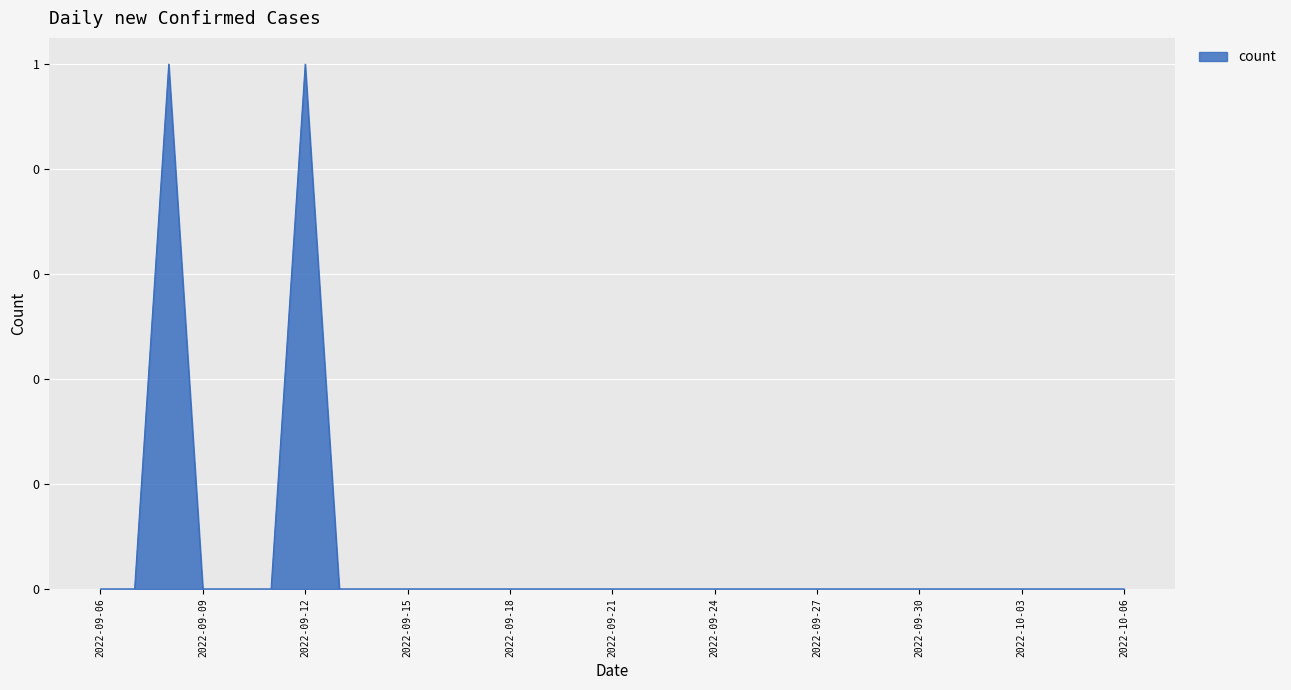

Does the chart have visible grid lines?

Yes